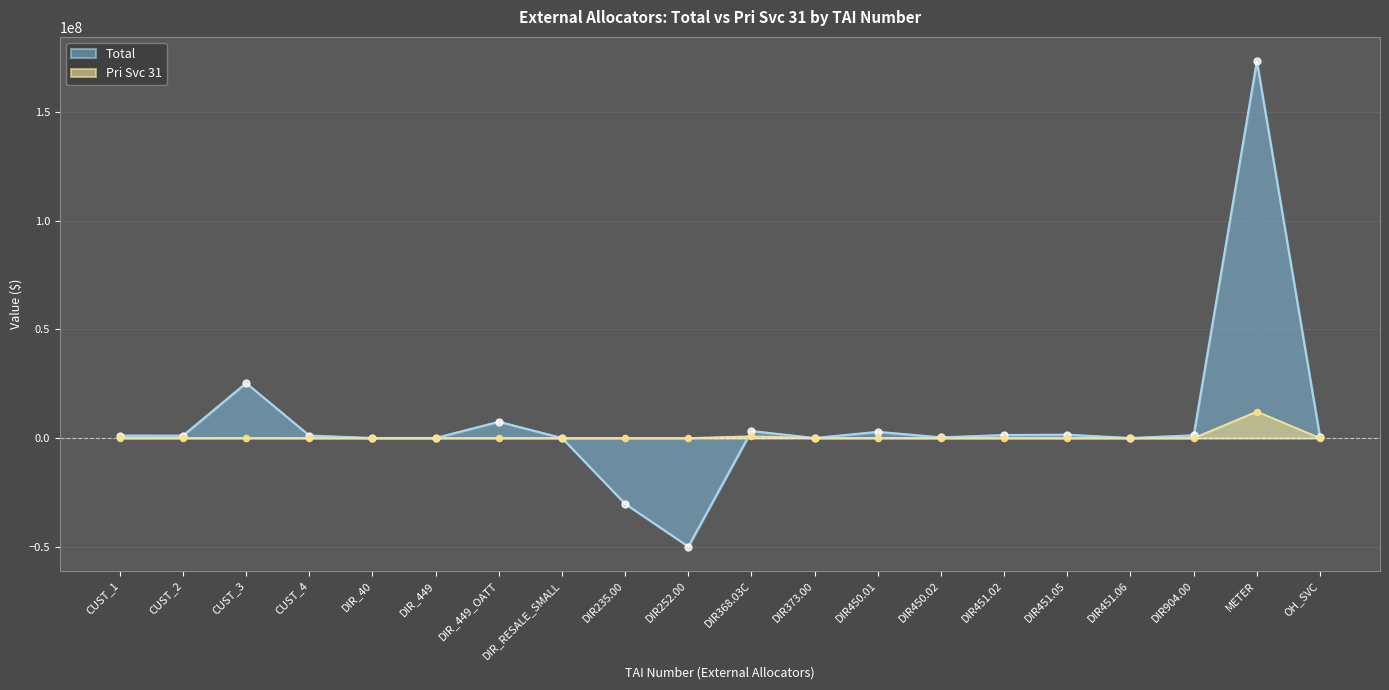

At which category is the sum across all series the highest?

METER